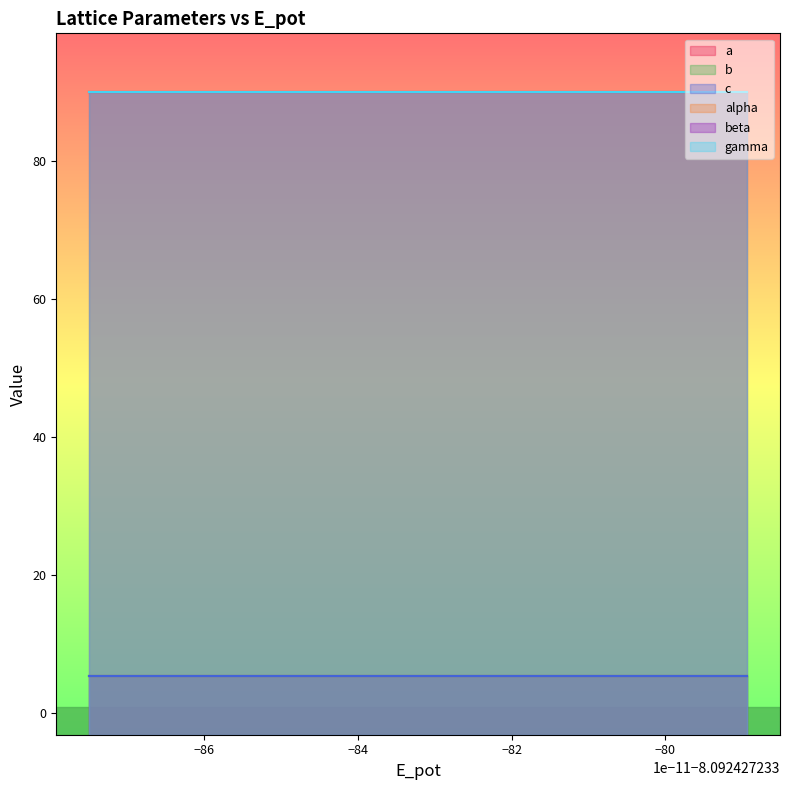

Which series has the widest spread of values?

a